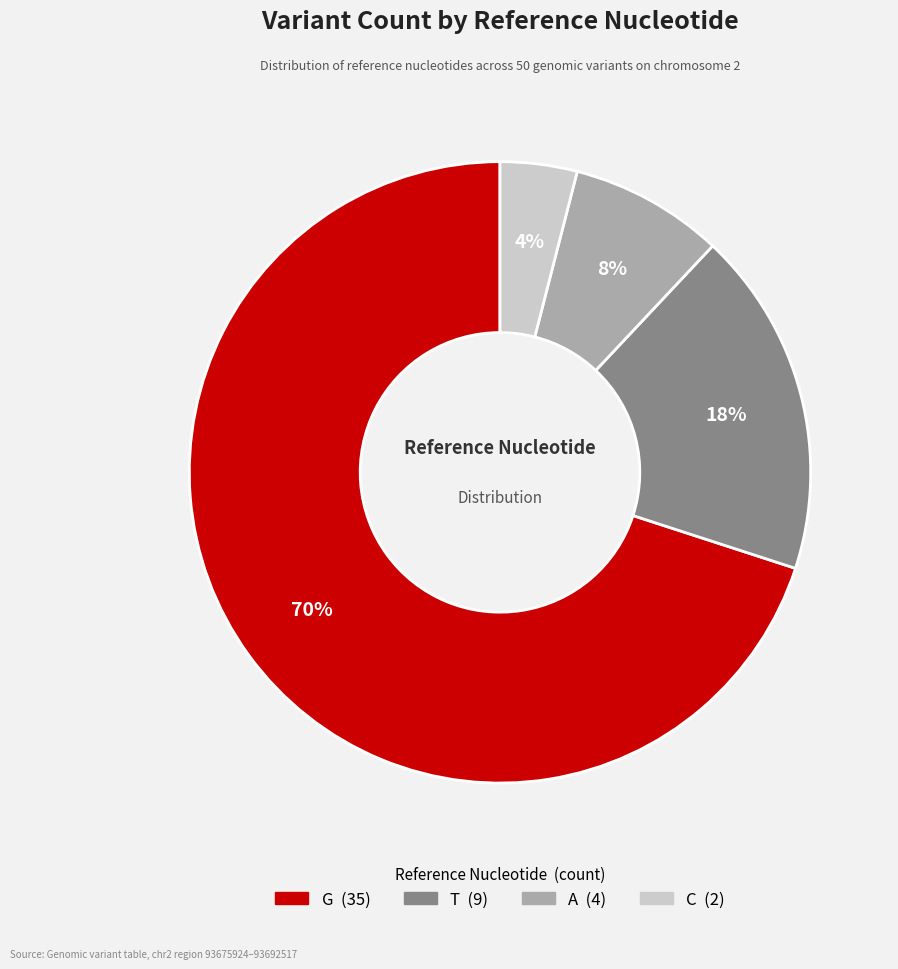

What is the smallest slice in the pie chart?

C